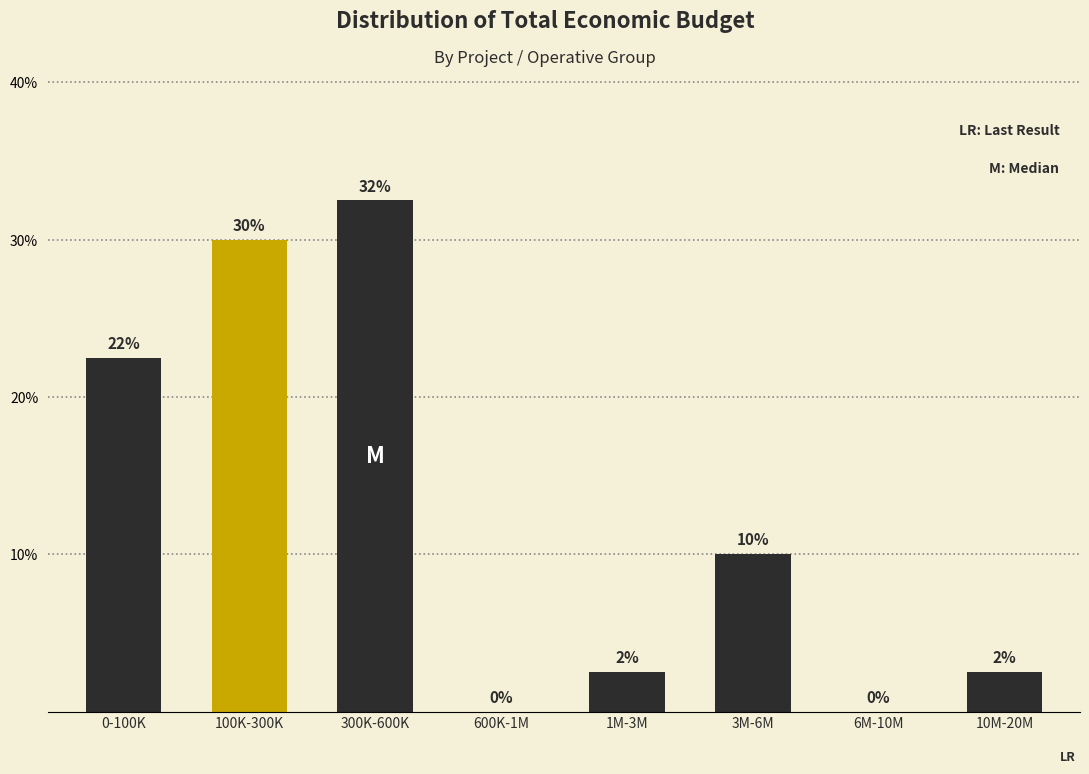

Between 6M-10M and 3M-6M, which is larger?

3M-6M